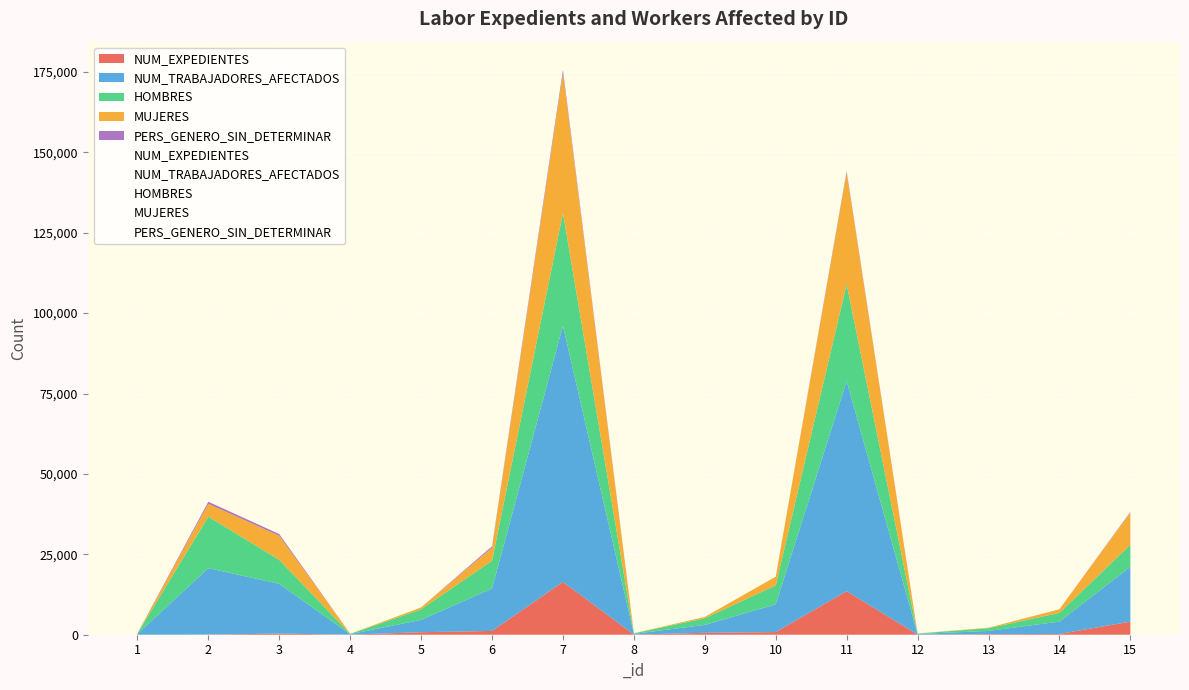

Which category has the highest value in the PERS_GENERO_SIN_DETERMINAR series?

7